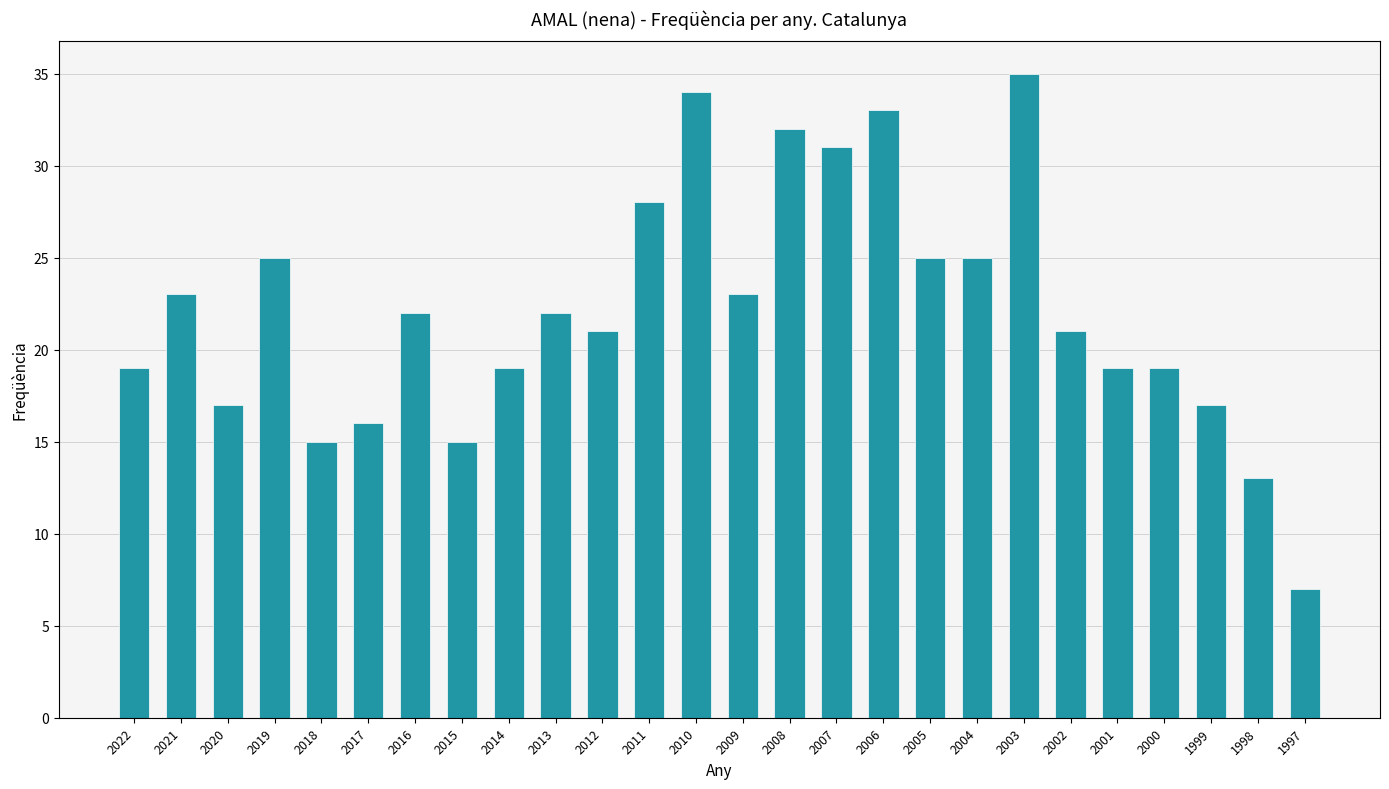

Which label corresponds to the smallest value in the chart?

1997